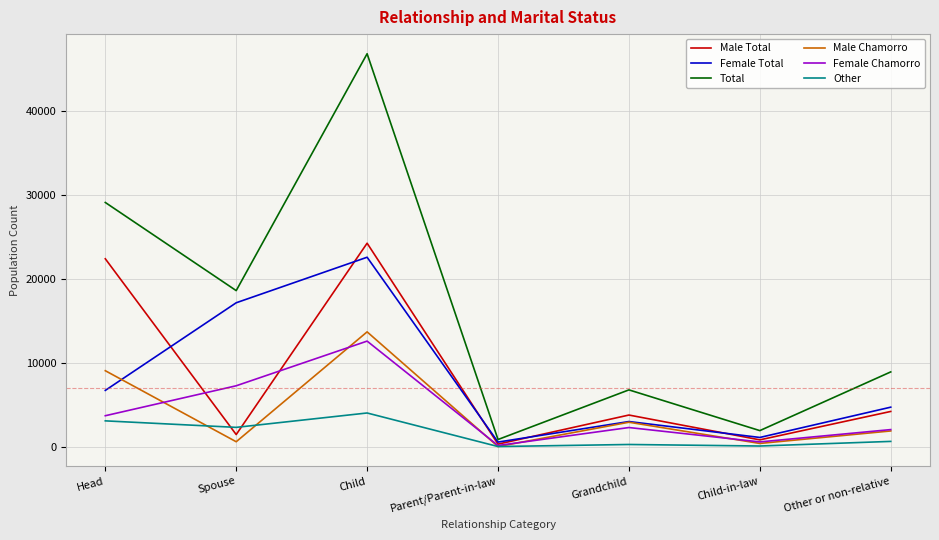

What is the sum of all Female Chamorro values?

28580